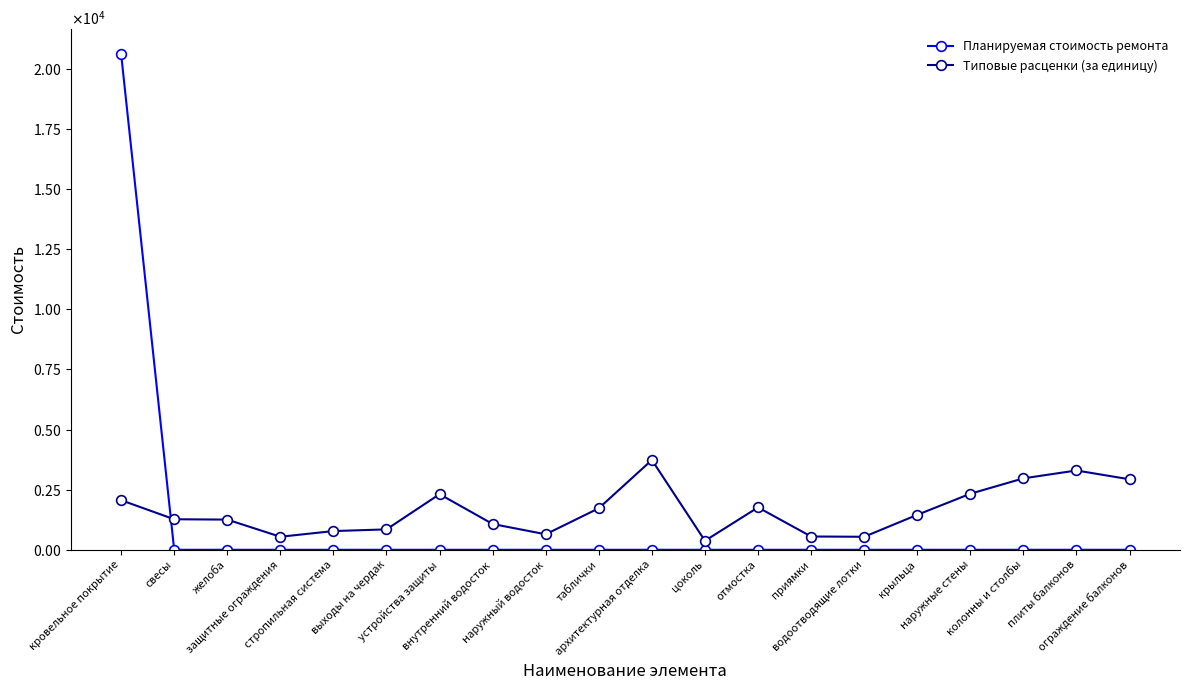

After their last crossing, which series has the higher values: Планируемая стоимость ремонта or Типовые расценки (за единицу)?

Типовые расценки (за единицу)